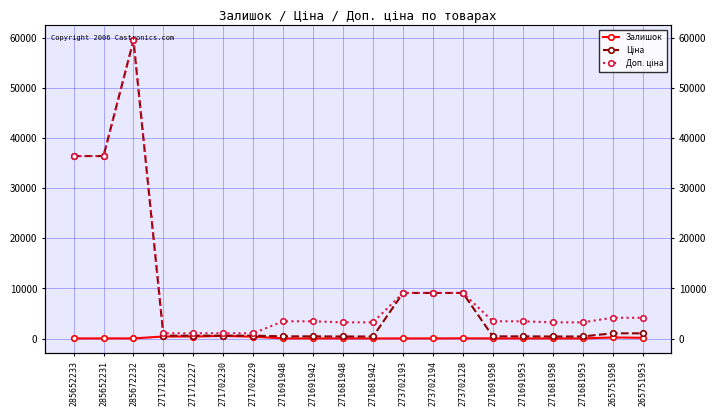

At which category does Ціна reach its first local peak?

285672232